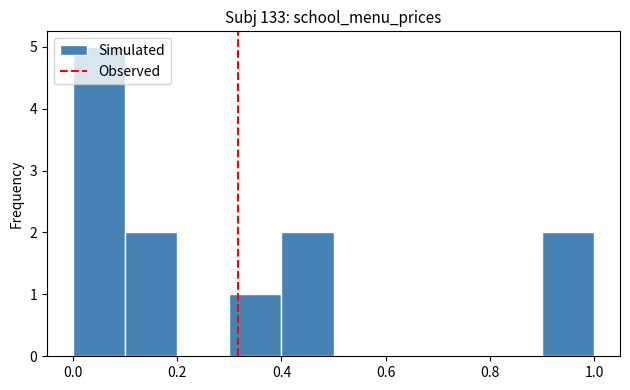

Which range on the x-axis has the tallest bar?

0.0 to 0.1